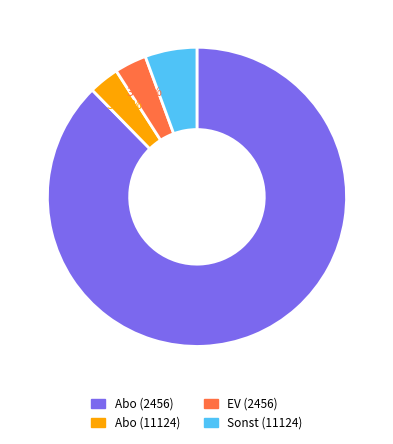

Combined, do Sonst (11124) and EV (2456) account for over 50%?

No